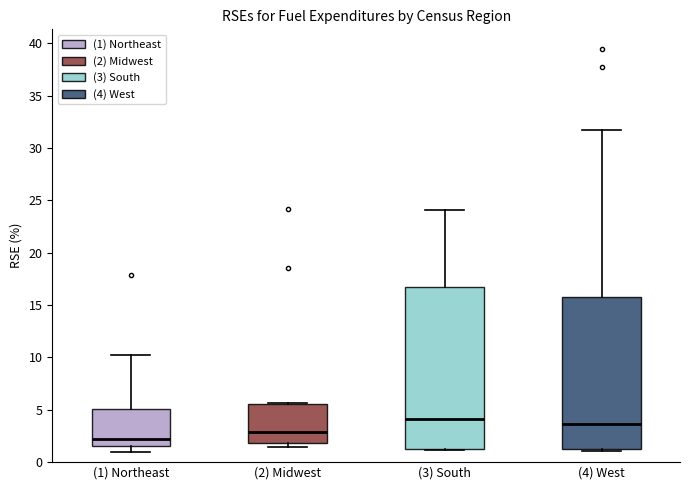

Which box has the lowest median line?

(1) Northeast